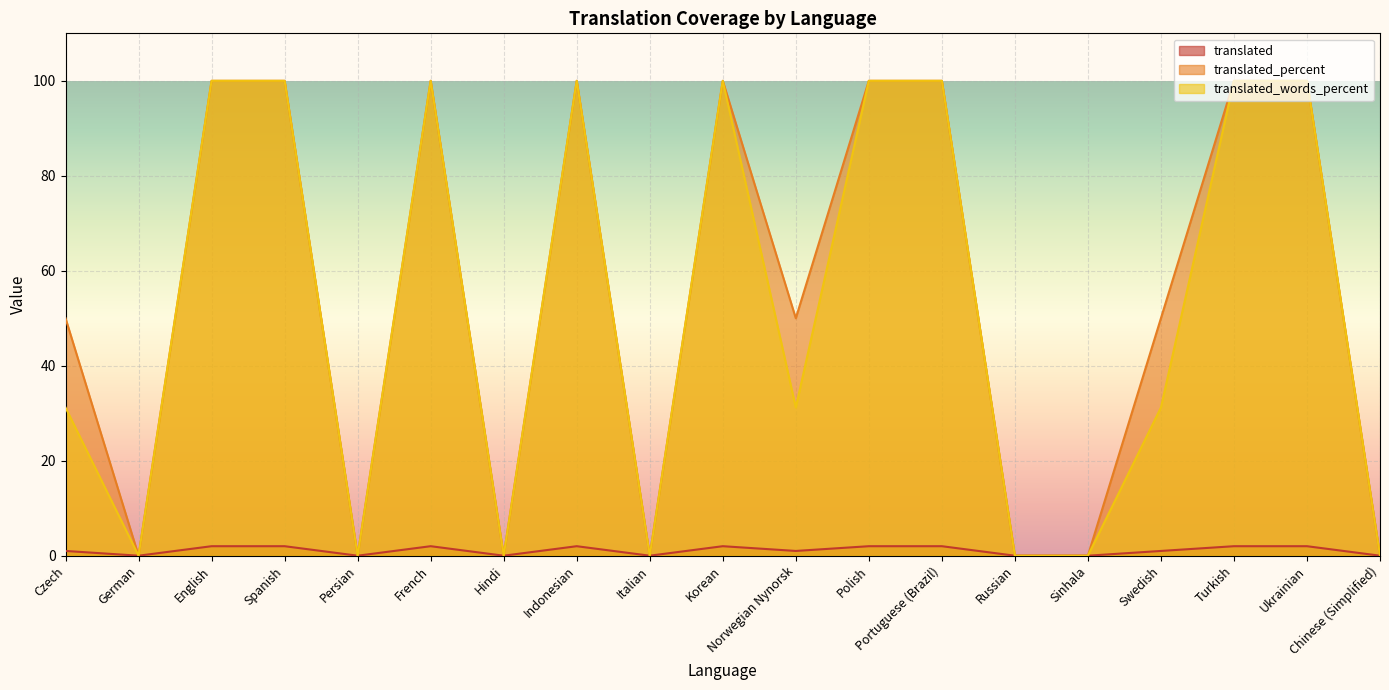

At which label is translated_percent closest to 50?

Czech